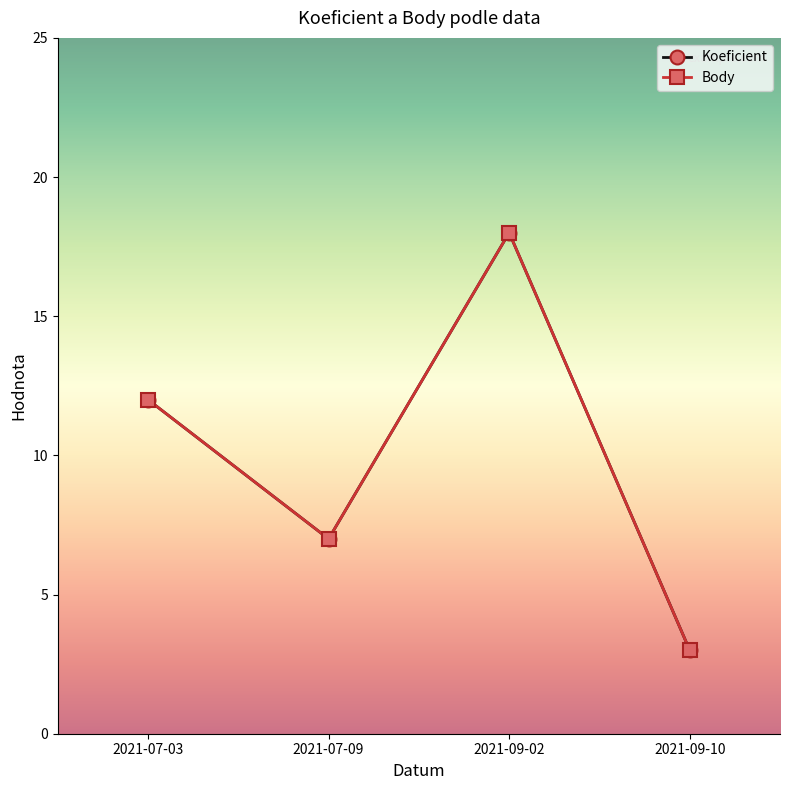

Which label corresponds to the smallest value in the chart?

2021-09-10